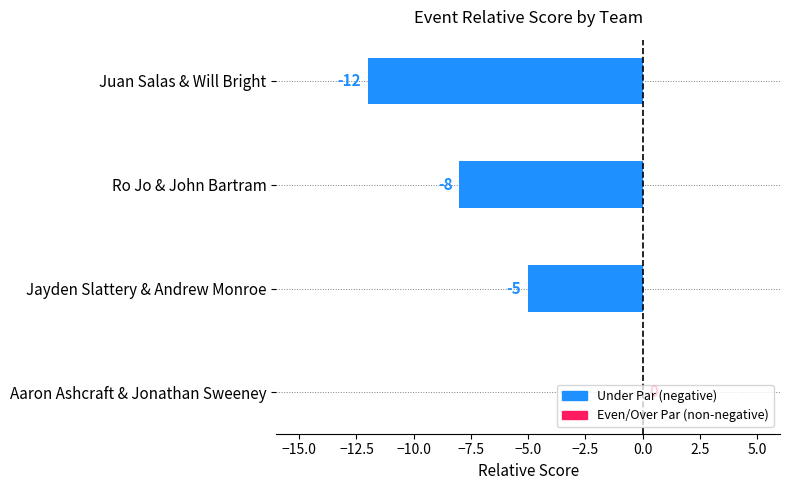

Is it true that the value at Ro Jo & John Bartram is -8?

True